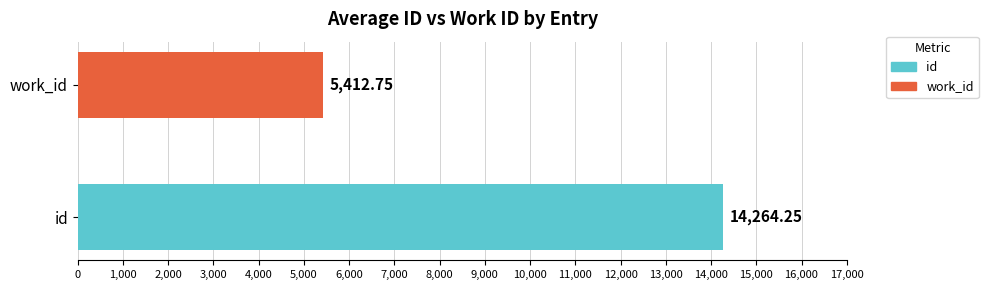

How many distinct data groups are displayed?

1